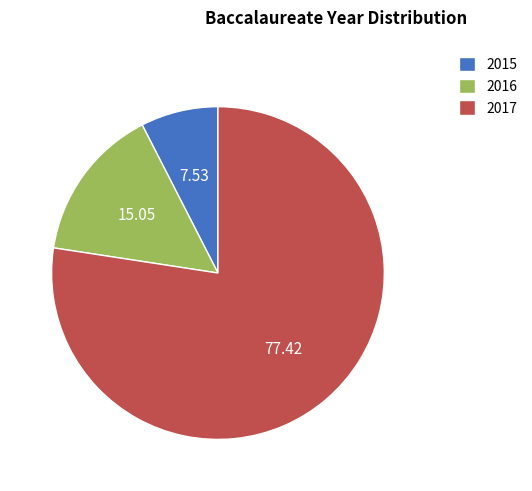

Rank the categories by value from lowest to highest.

2015, 2016, 2017